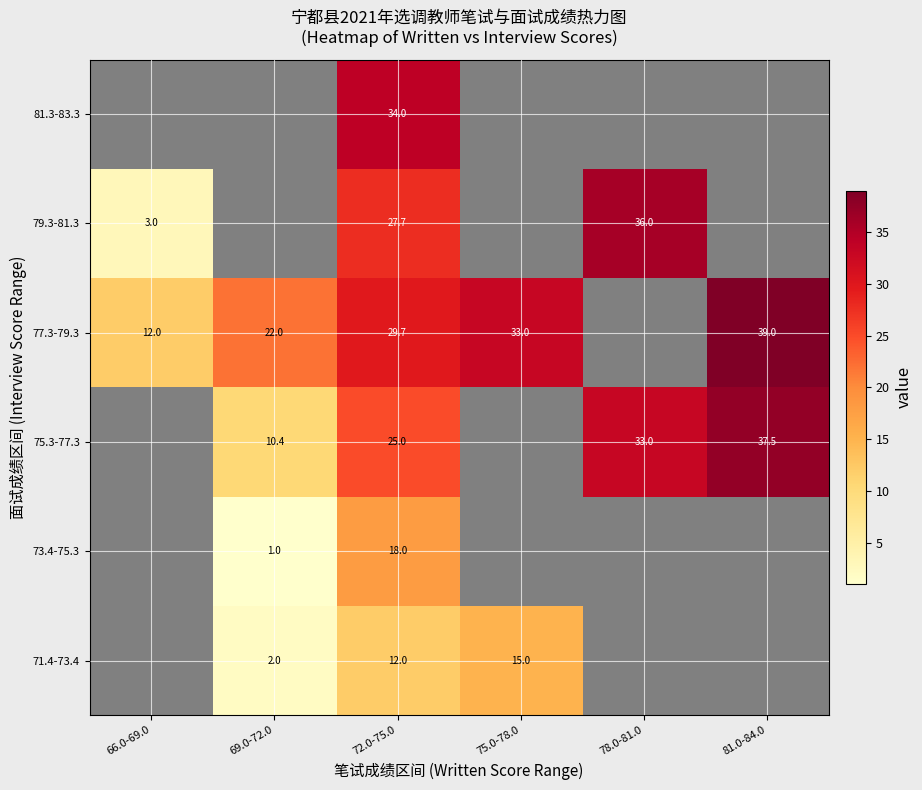

The 79.3-81.3 series shows 36.0 at 78.0-81.0. True or false?

True